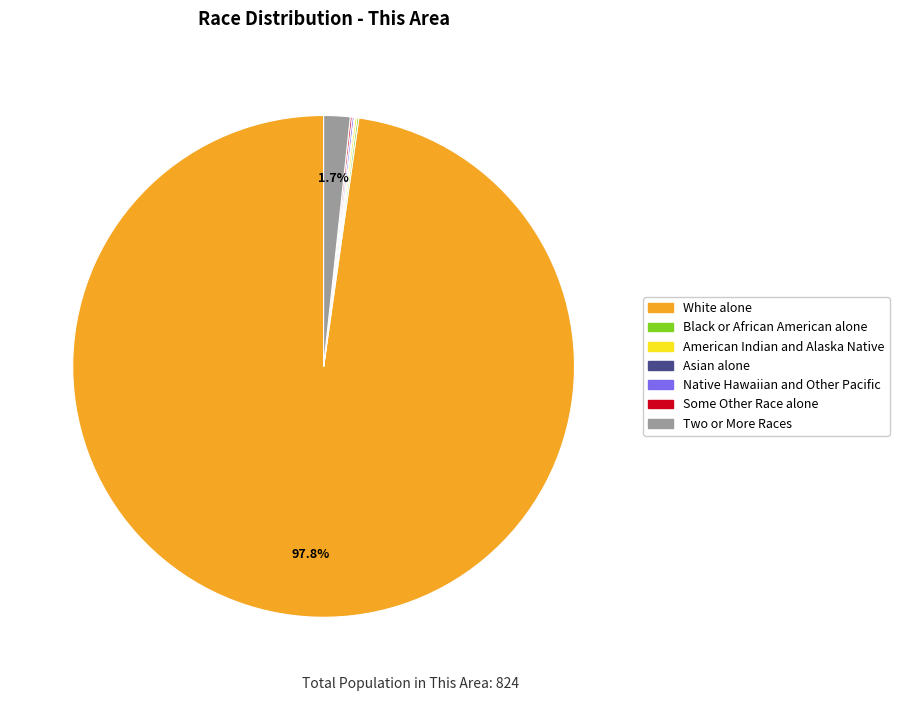

Which category accounts for the majority?

White alone